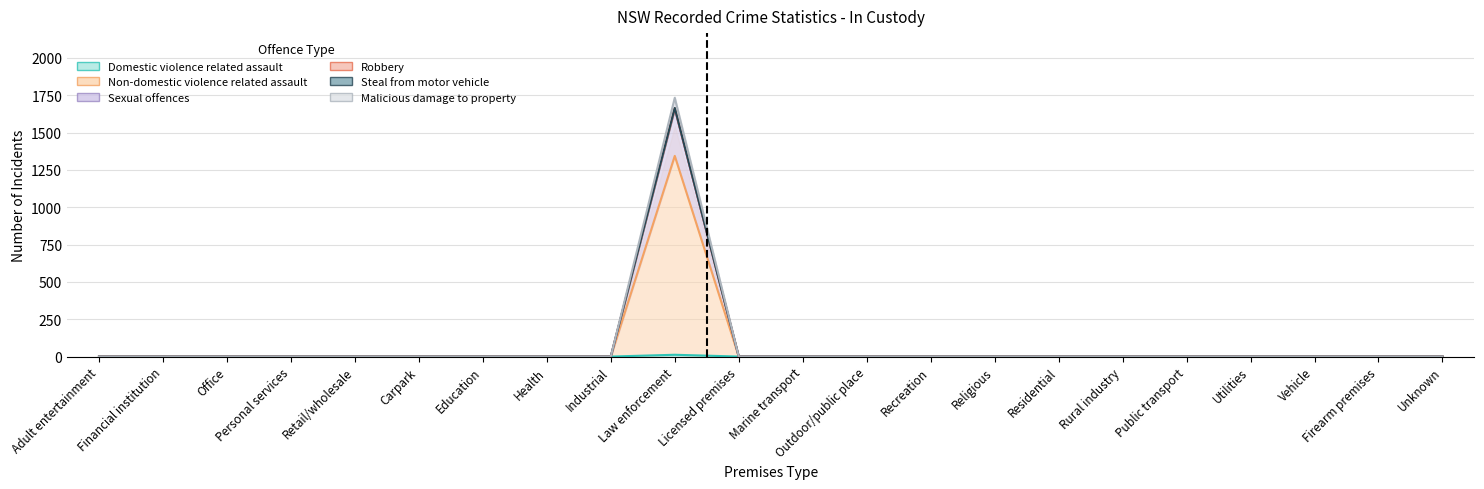

Reading left to right, transcribe all the data shown in this chart.

Domestic violence related assault: 0	0	0	0	0	0	0	0	0	12	0	0	0	0	0	0	0	0	0	0	0	0
Non-domestic violence related assault: 0	0	0	0	0	0	0	0	0	1344	0	0	0	0	0	0	0	0	0	0	0	0
Sexual offences: 0	0	0	0	0	0	0	0	0	1663	0	0	0	0	0	0	0	0	0	0	0	0
Robbery: 0	0	0	0	0	0	0	0	0	1659	0	0	0	0	0	0	0	0	0	0	0	0
Steal from motor vehicle: 0	0	0	0	0	0	0	0	0	1665	0	0	0	0	0	0	0	0	0	0	0	0
Malicious damage to property: 0	0	0	0	0	0	0	0	0	1733	0	0	0	0	0	0	0	0	0	0	0	0